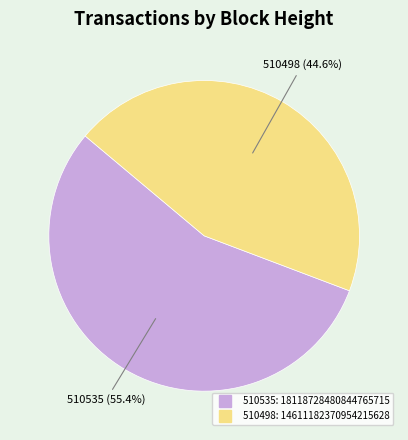

Approximately how many times larger is the value at 510498 compared to 510535?

0.8